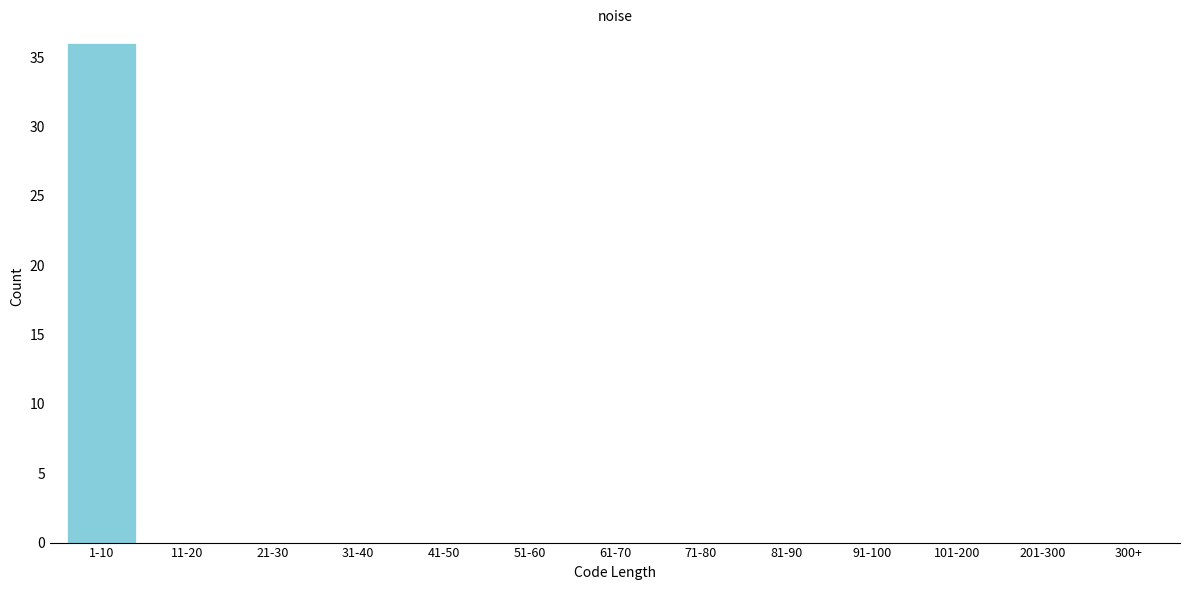

Reading left to right, extract all data points from this chart.

1-10=36	11-20=0	21-30=0	31-40=0	41-50=0	51-60=0	61-70=0	71-80=0	81-90=0	91-100=0	101-200=0